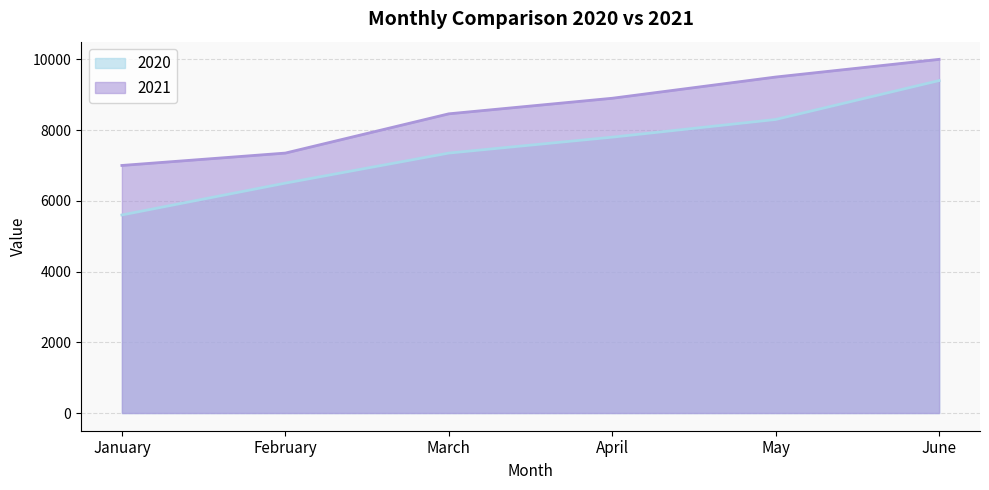

True or false: 2021 has a value of 9500 at May.

True